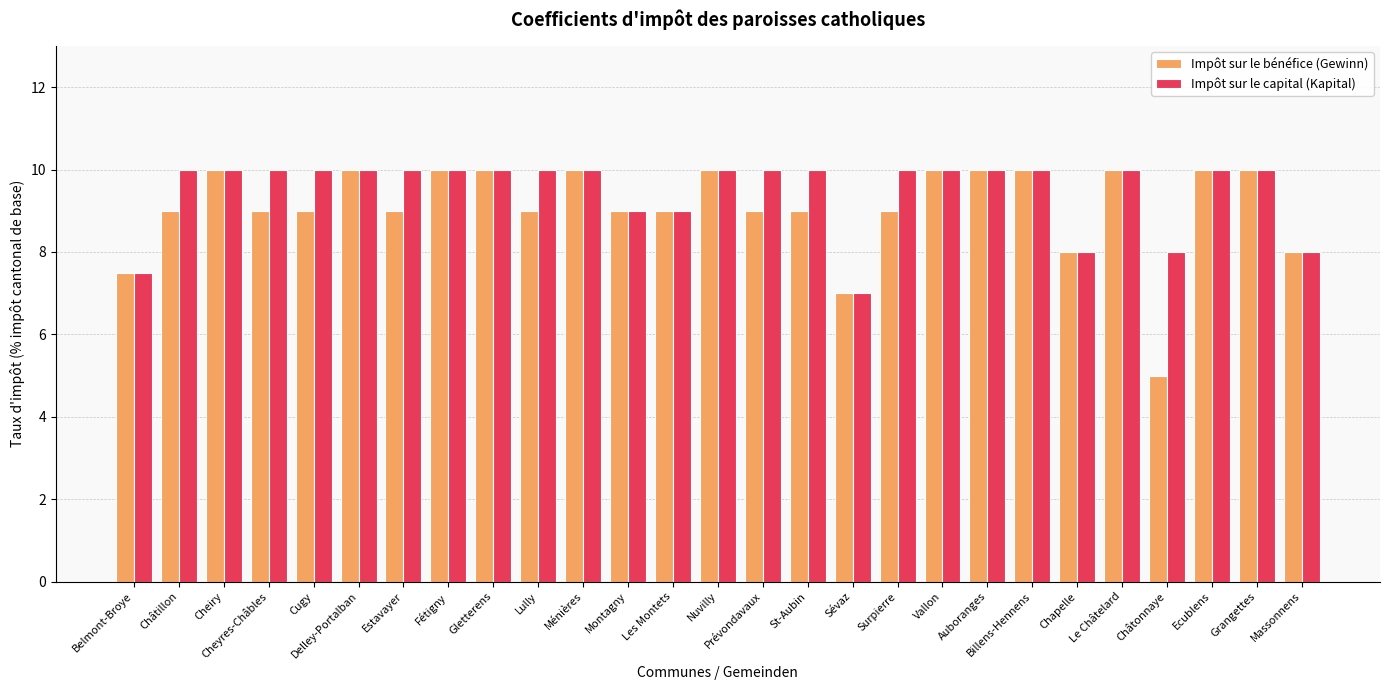

What is the highest value of the Impôt sur le capital (Kapital) series?

10.0